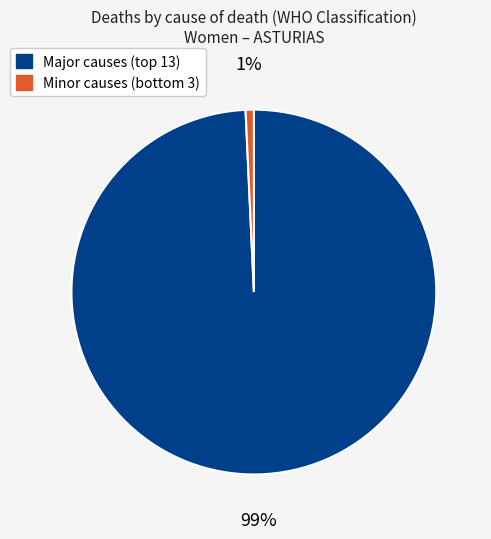

To the nearest percent, what is the average slice percentage?

50%